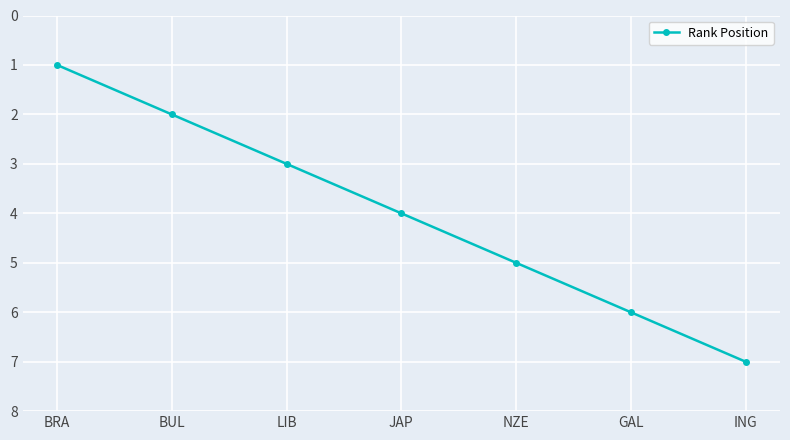

Reading left to right, what are all the values shown in this chart?

1	2	3	4	5	6	7